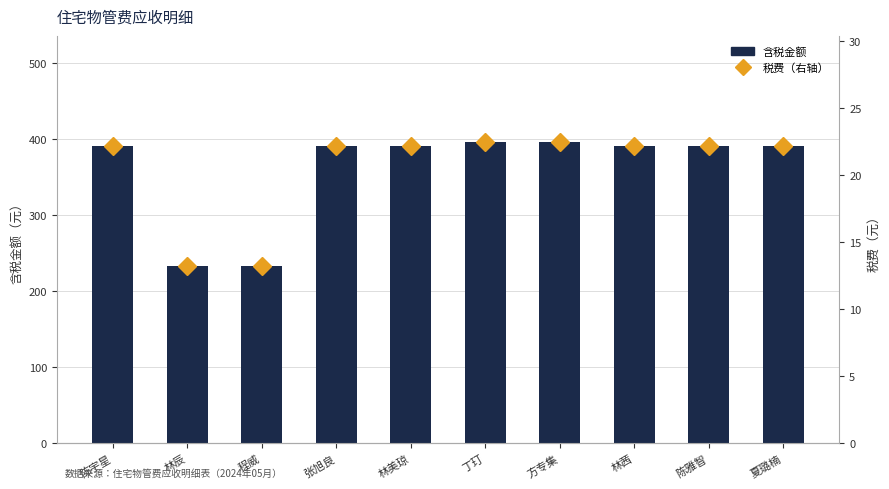

The 税费（右轴） series shows 35.4 at 方专集. True or false?

False